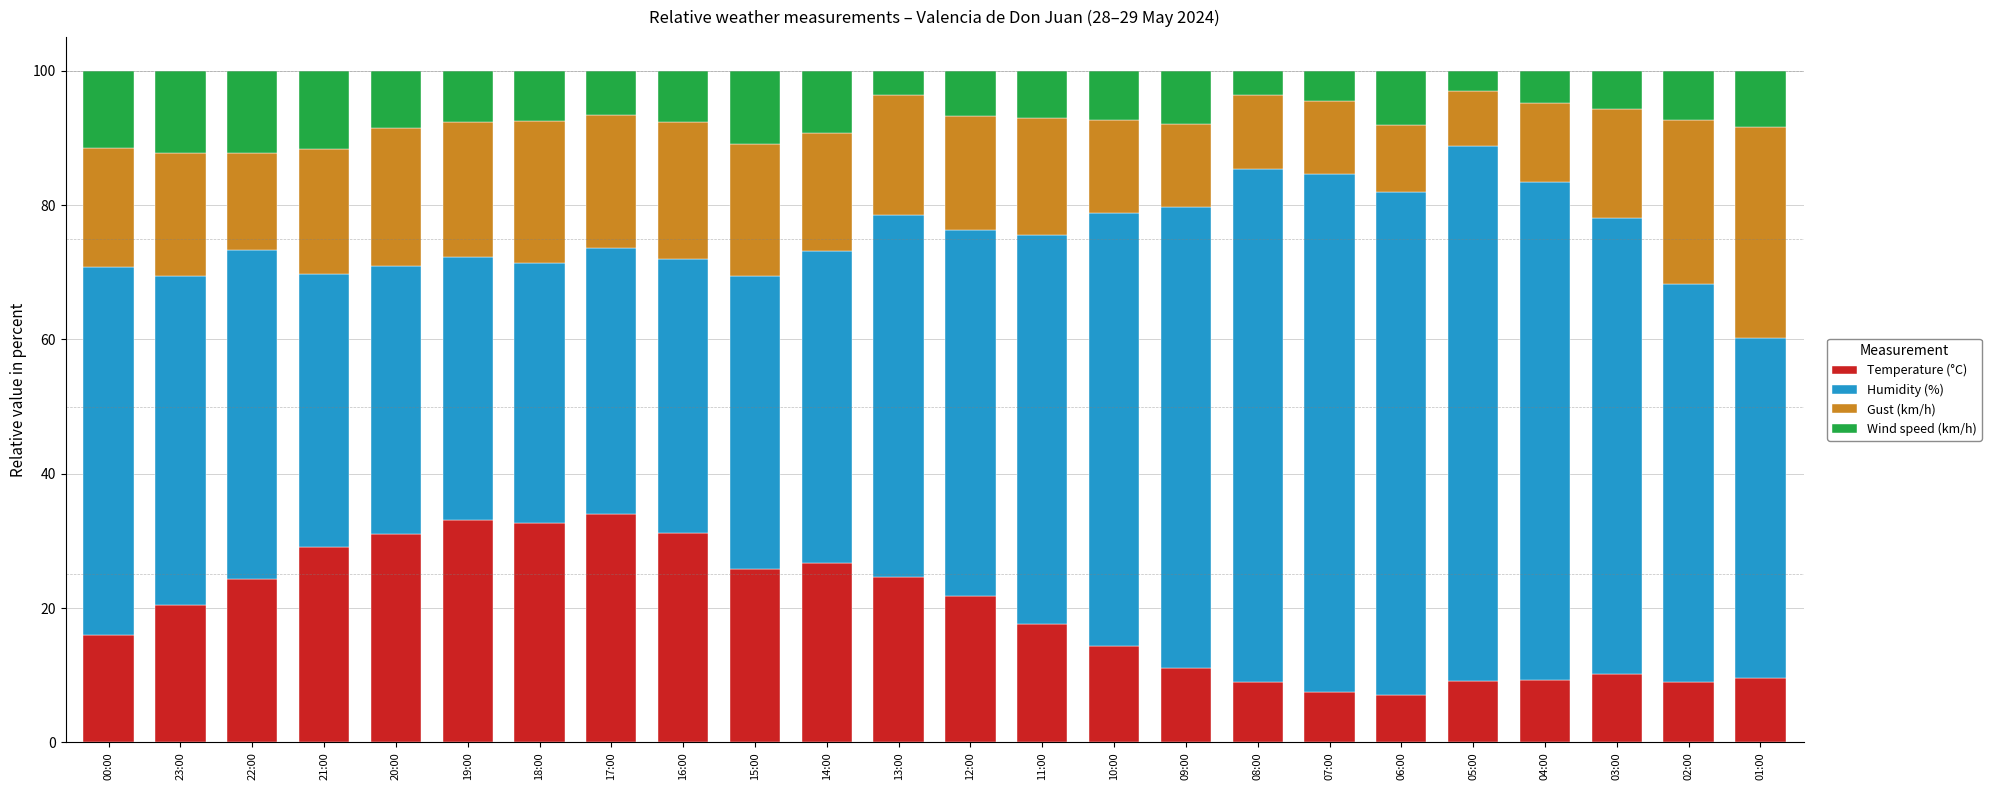

What are all the series names shown in the legend?

Temperature (°C), Humidity (%), Gust (km/h), Wind speed (km/h)